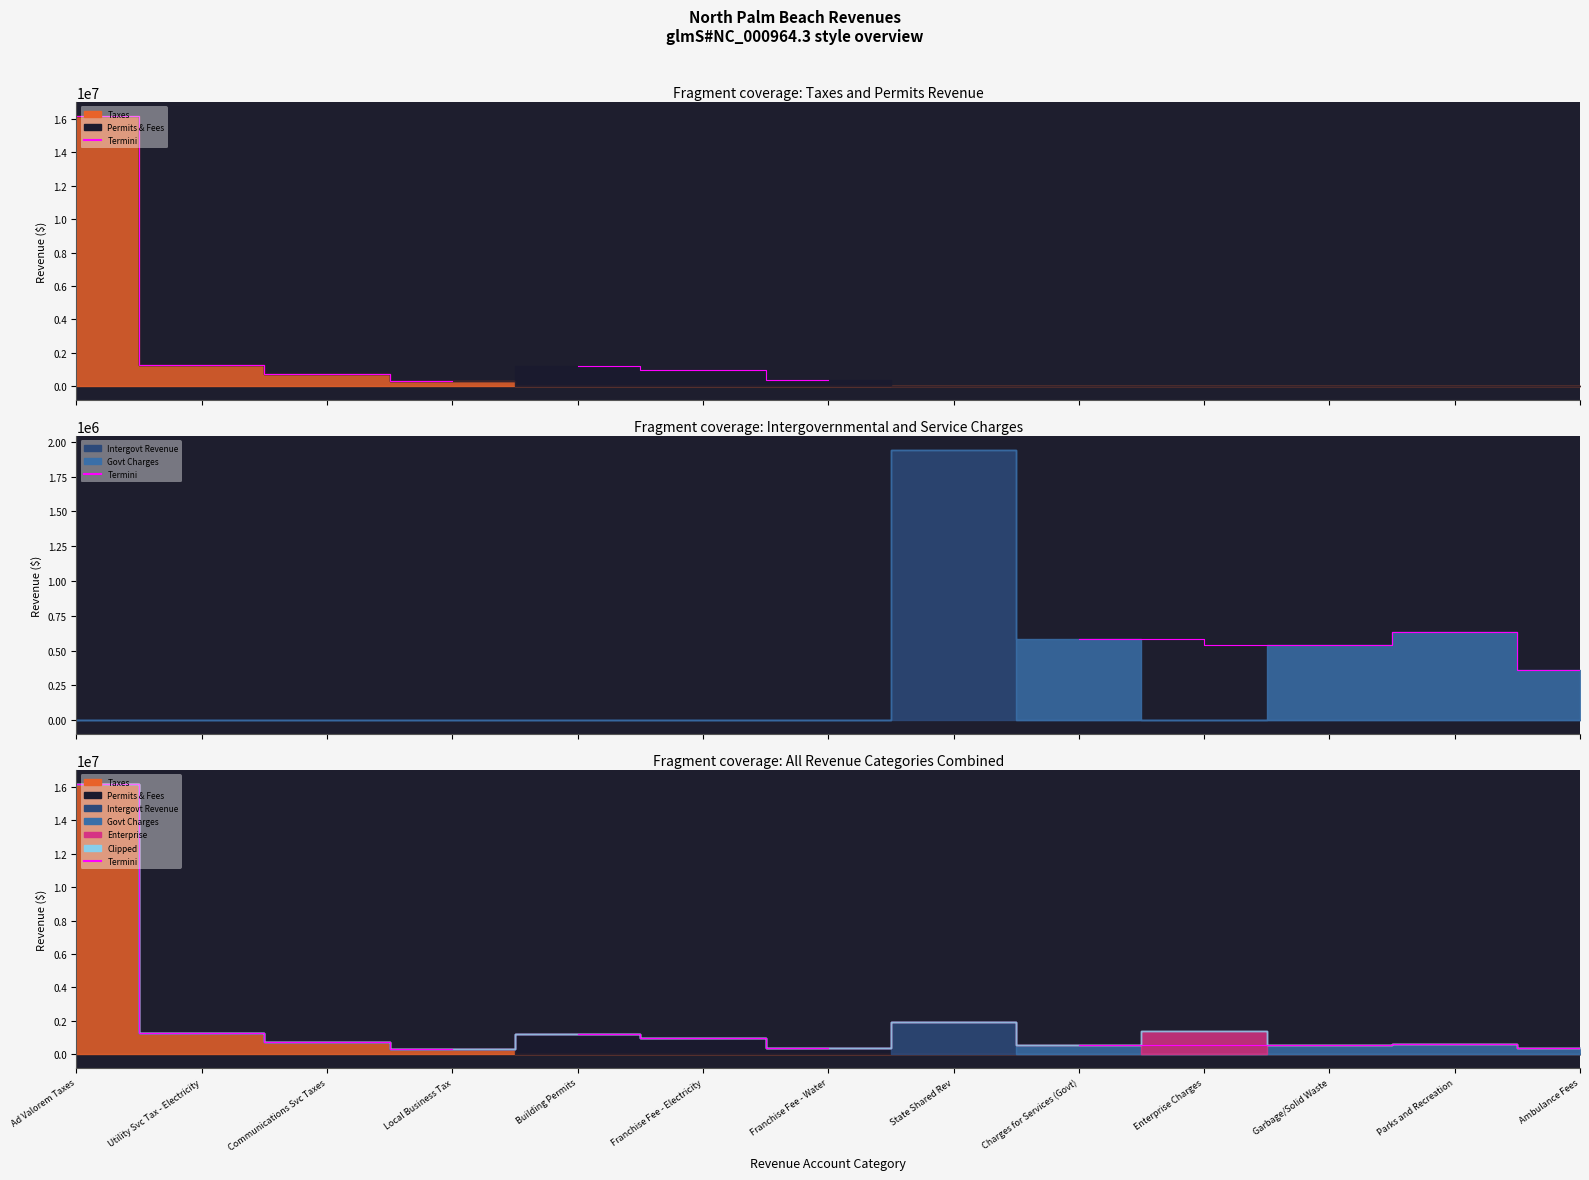

Which has a higher value, Ad Valorem Taxes or Communications Services Taxes?

Ad Valorem Taxes